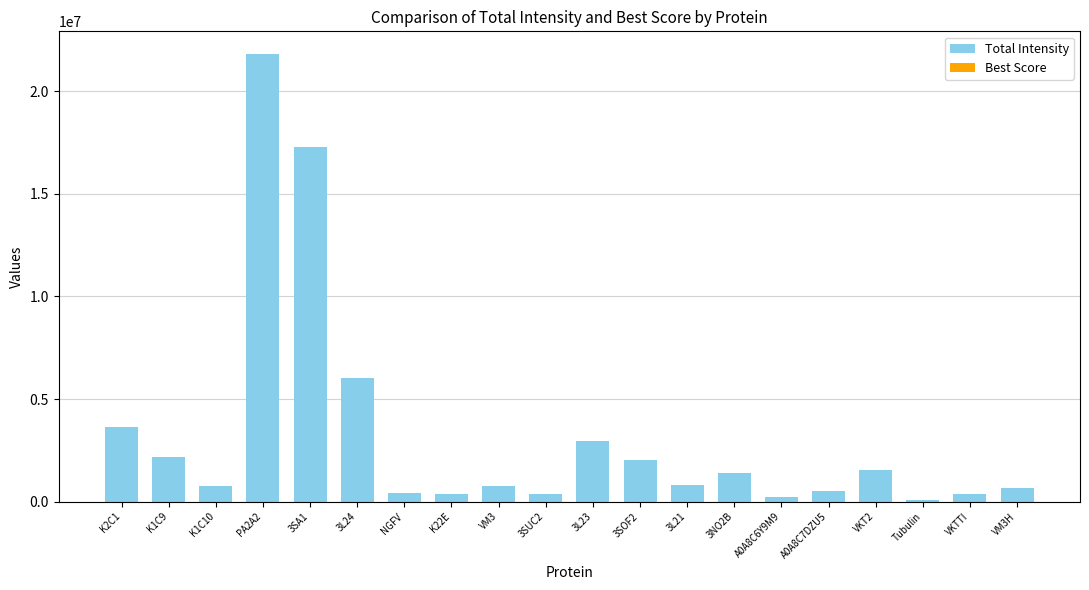

At which category does the chart reach its peak across all series?

PA2A2